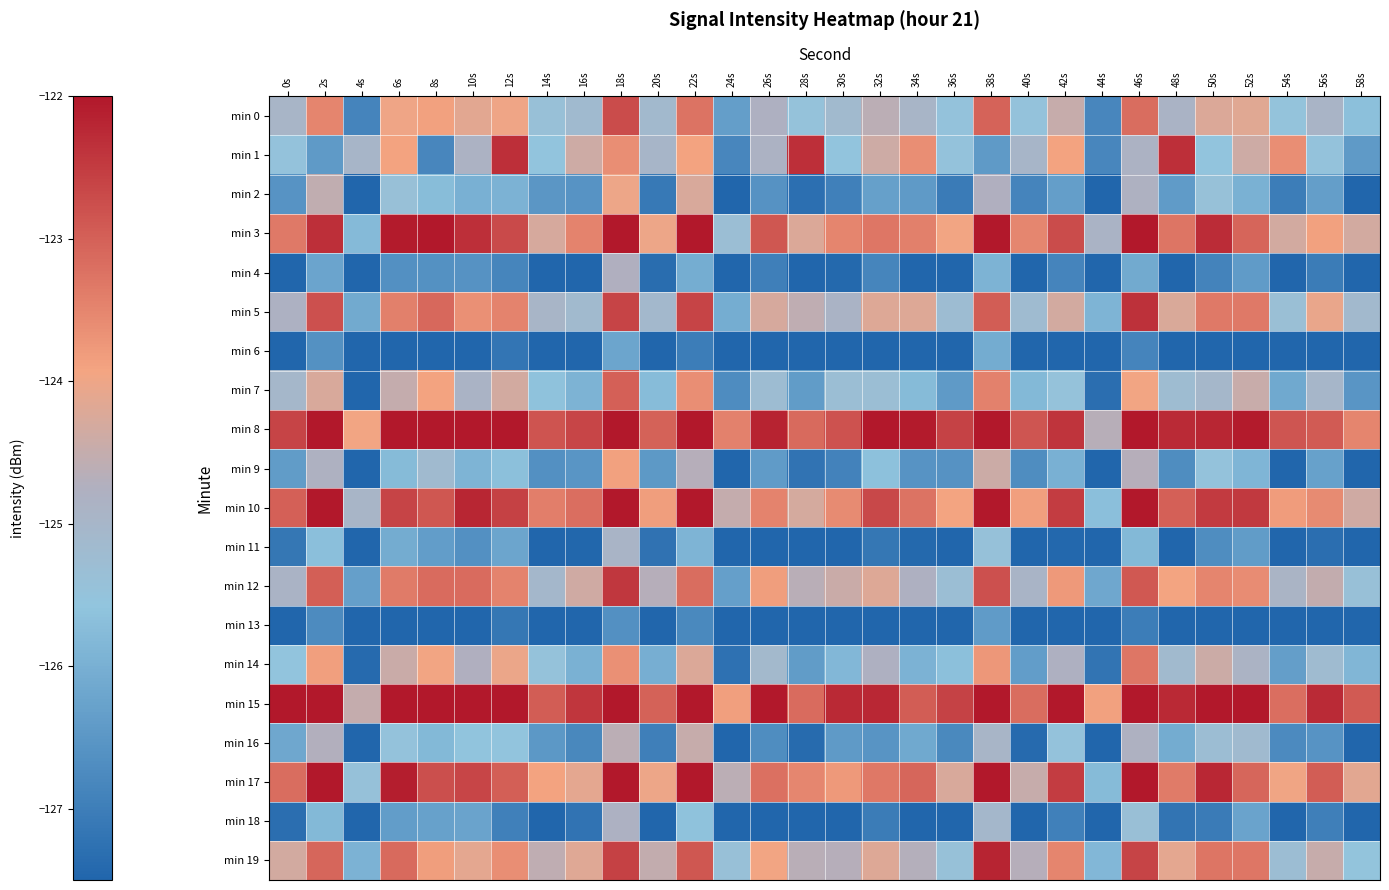

Rank the series by their maximum value, from highest to lowest.

min 15, min 8, min 10, min 17, min 3, min 19, min 1, min 5, min 12, min 0, min 7, min 14, min 9, min 2, min 16, min 4, min 18, min 11, min 6, min 13